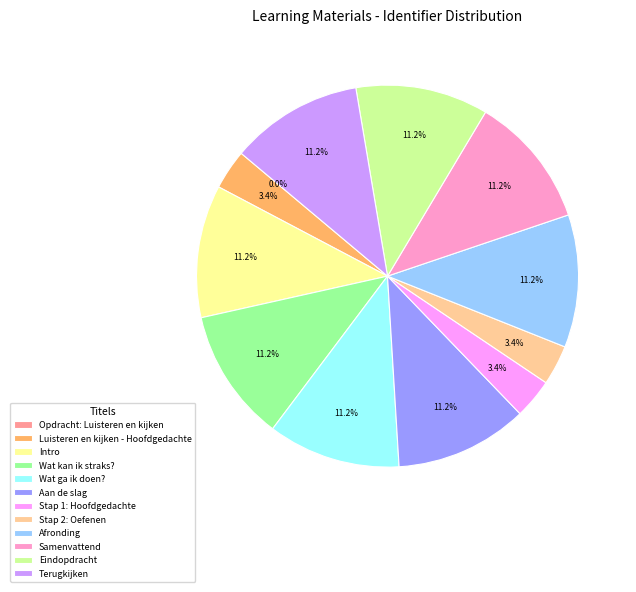

Which has a higher value, Luisteren en kijken - Hoofdgedachte or Terugkijken?

Terugkijken